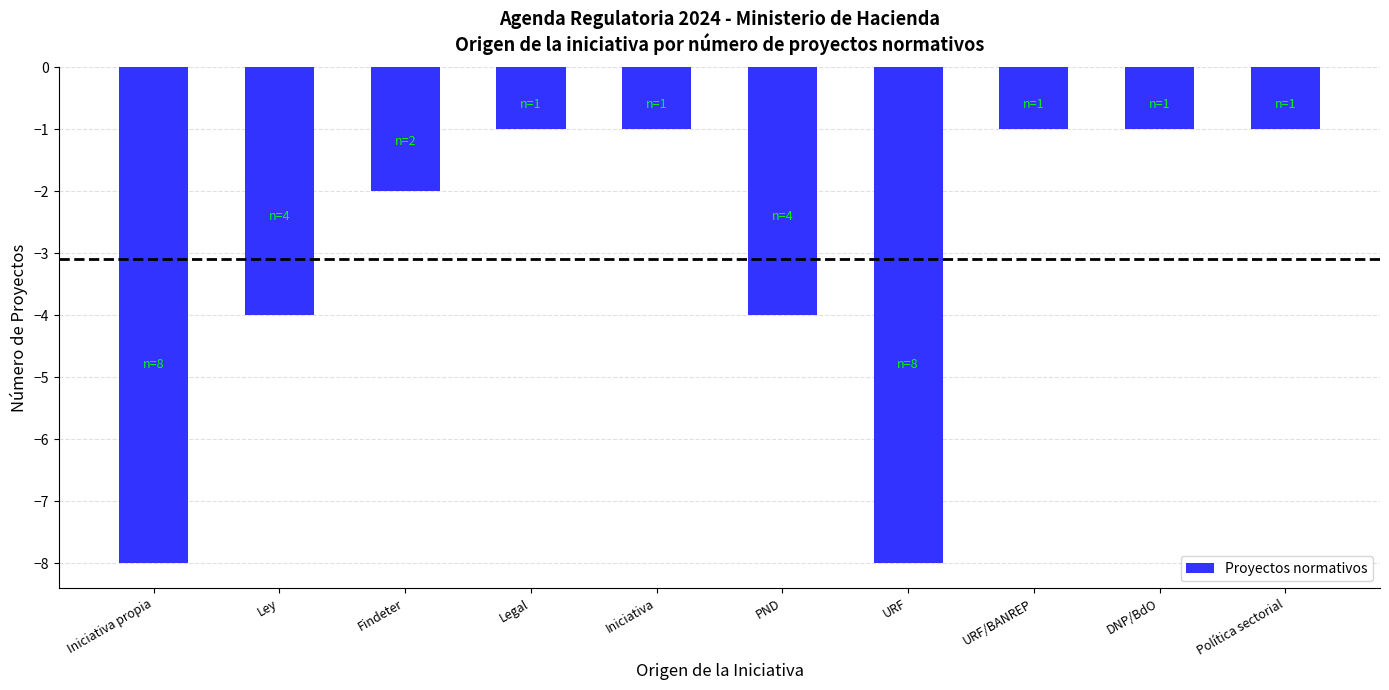

What is the approximate value at Iniciativa propia?

-8